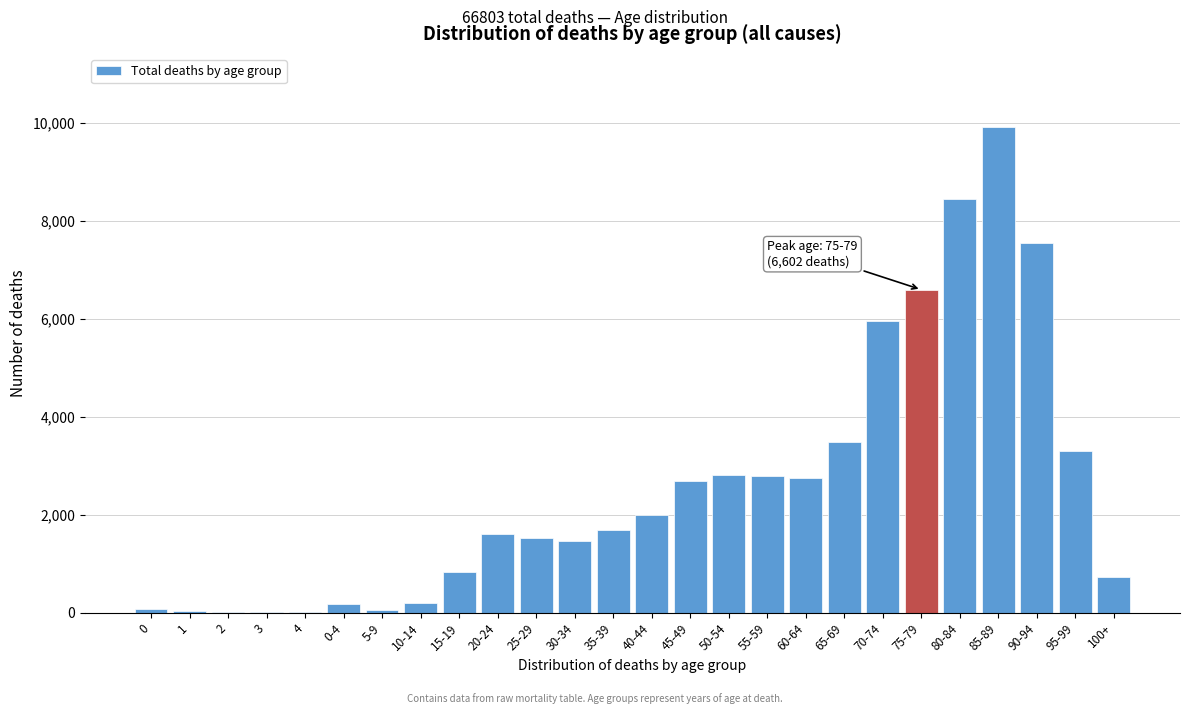

Which category has the highest value across all series?

85-89